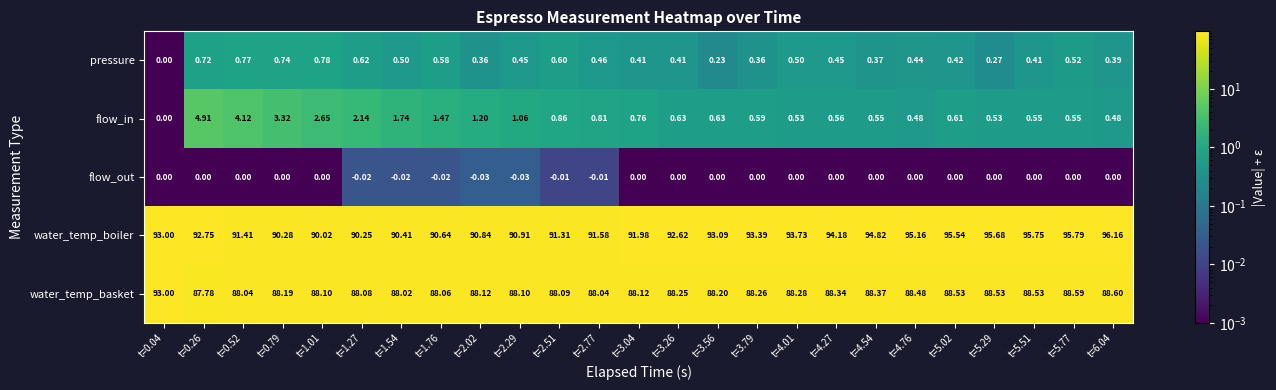

Which series has the largest total across all categories?

water_temp_boiler